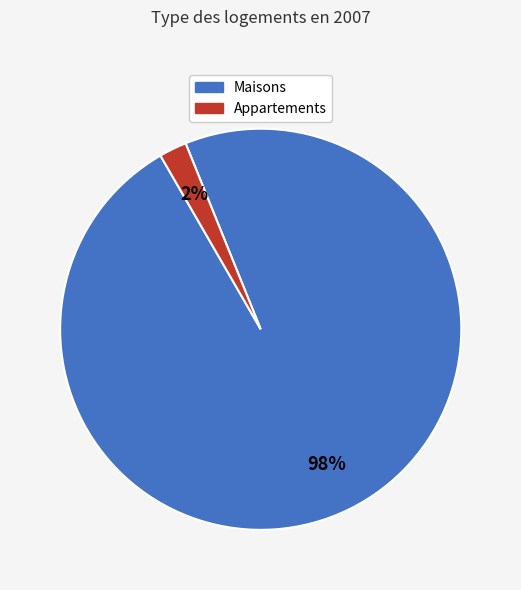

What is the majority slice?

Maisons